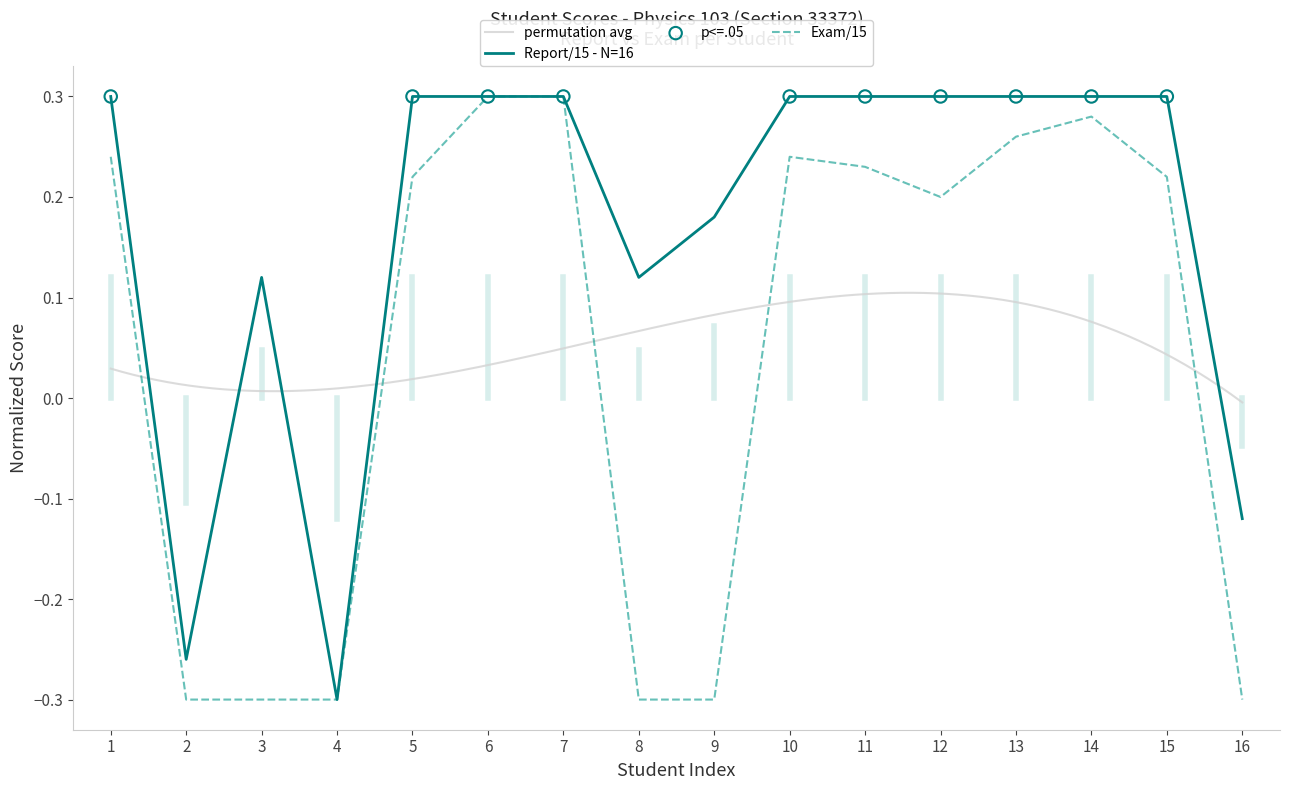

Which series has the largest total across all categories?

Report/15